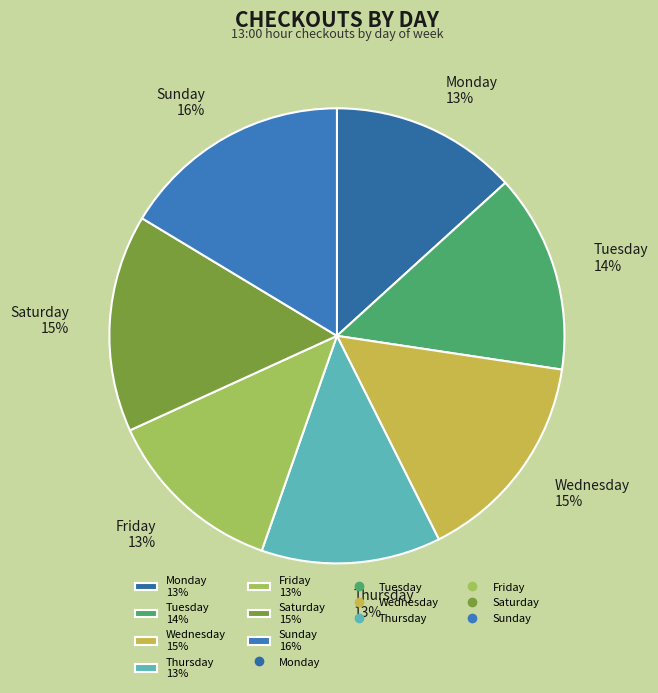

Is the sum of Saturday 15% and Thursday 13% greater than half?

No